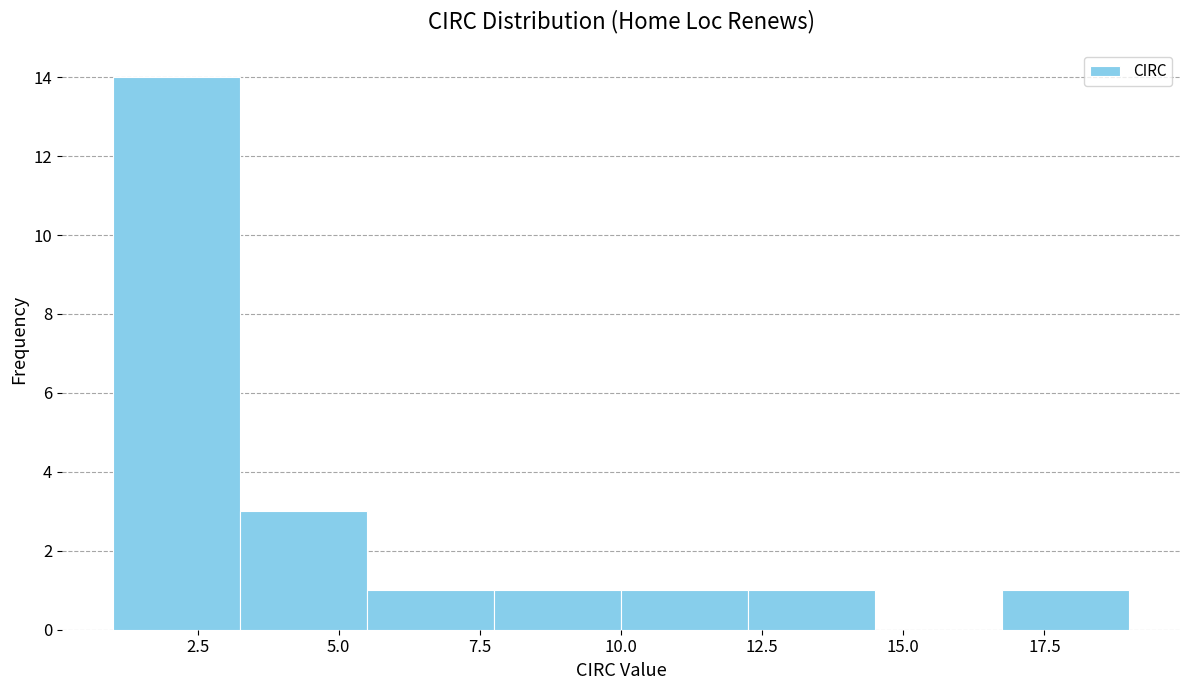

Over which range of the x-axis is the bar tallest?

1.00 to 3.25